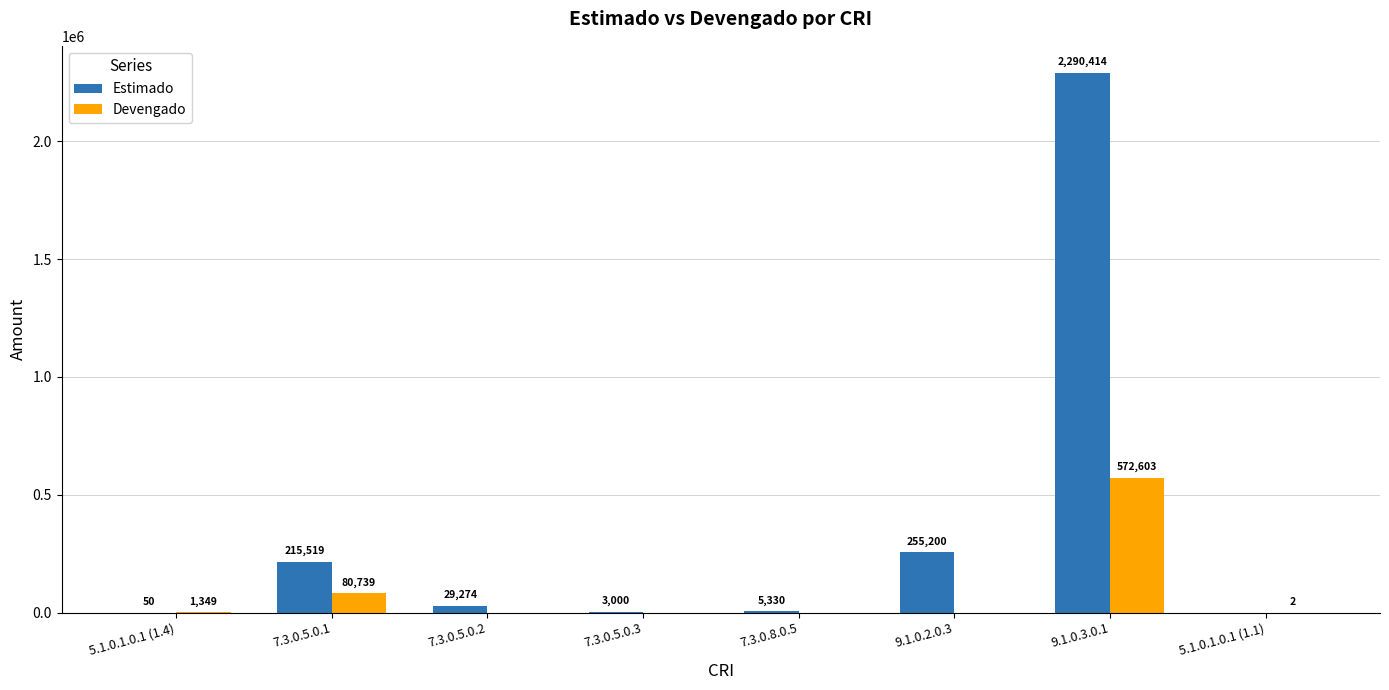

What is the maximum value shown in the chart?

2290414.0